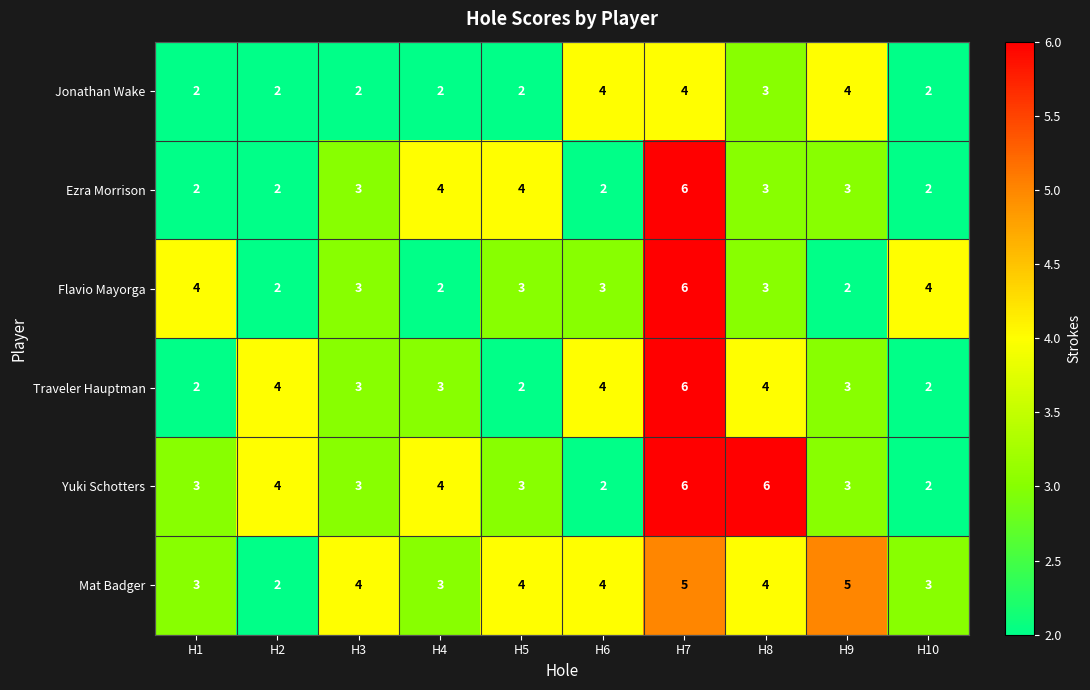

What is the maximum value for Jonathan Wake?

4